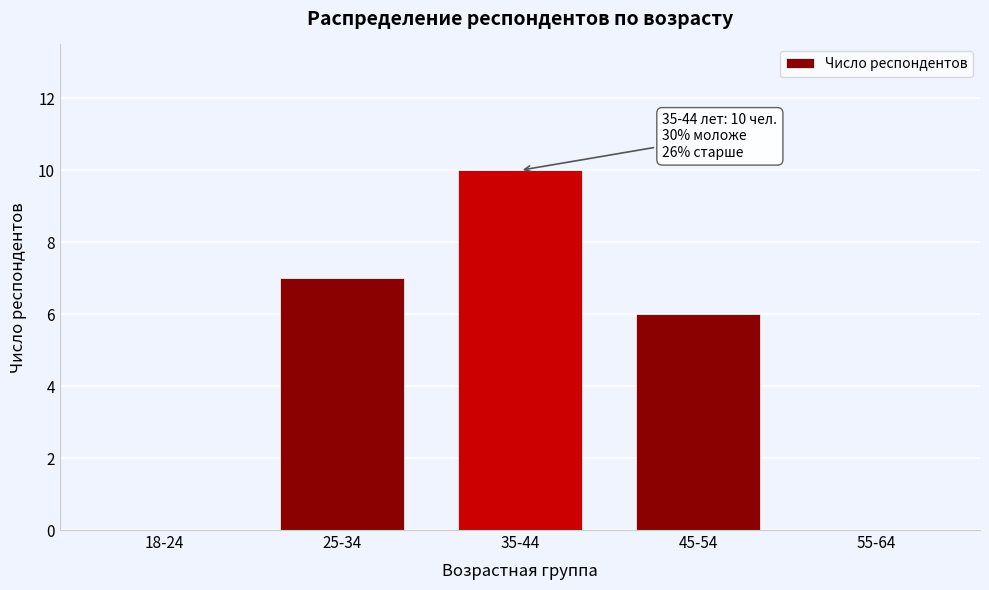

Reading right to left, what are all the values shown in this chart?

55-64=0	45-54=6	35-44=10	25-34=7	18-24=0